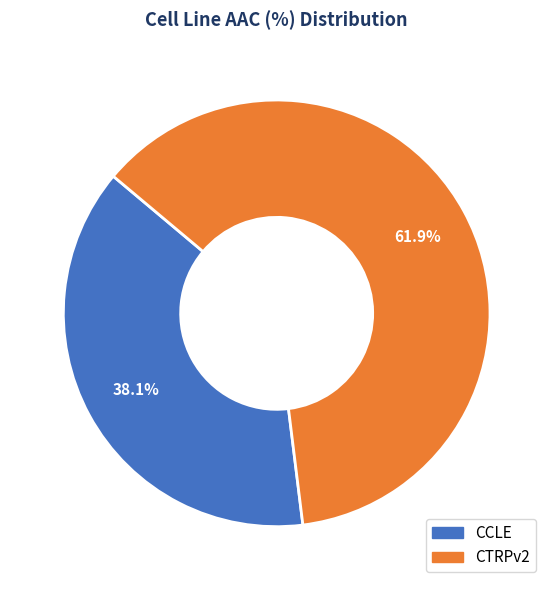

Which slice is the largest?

CTRPv2